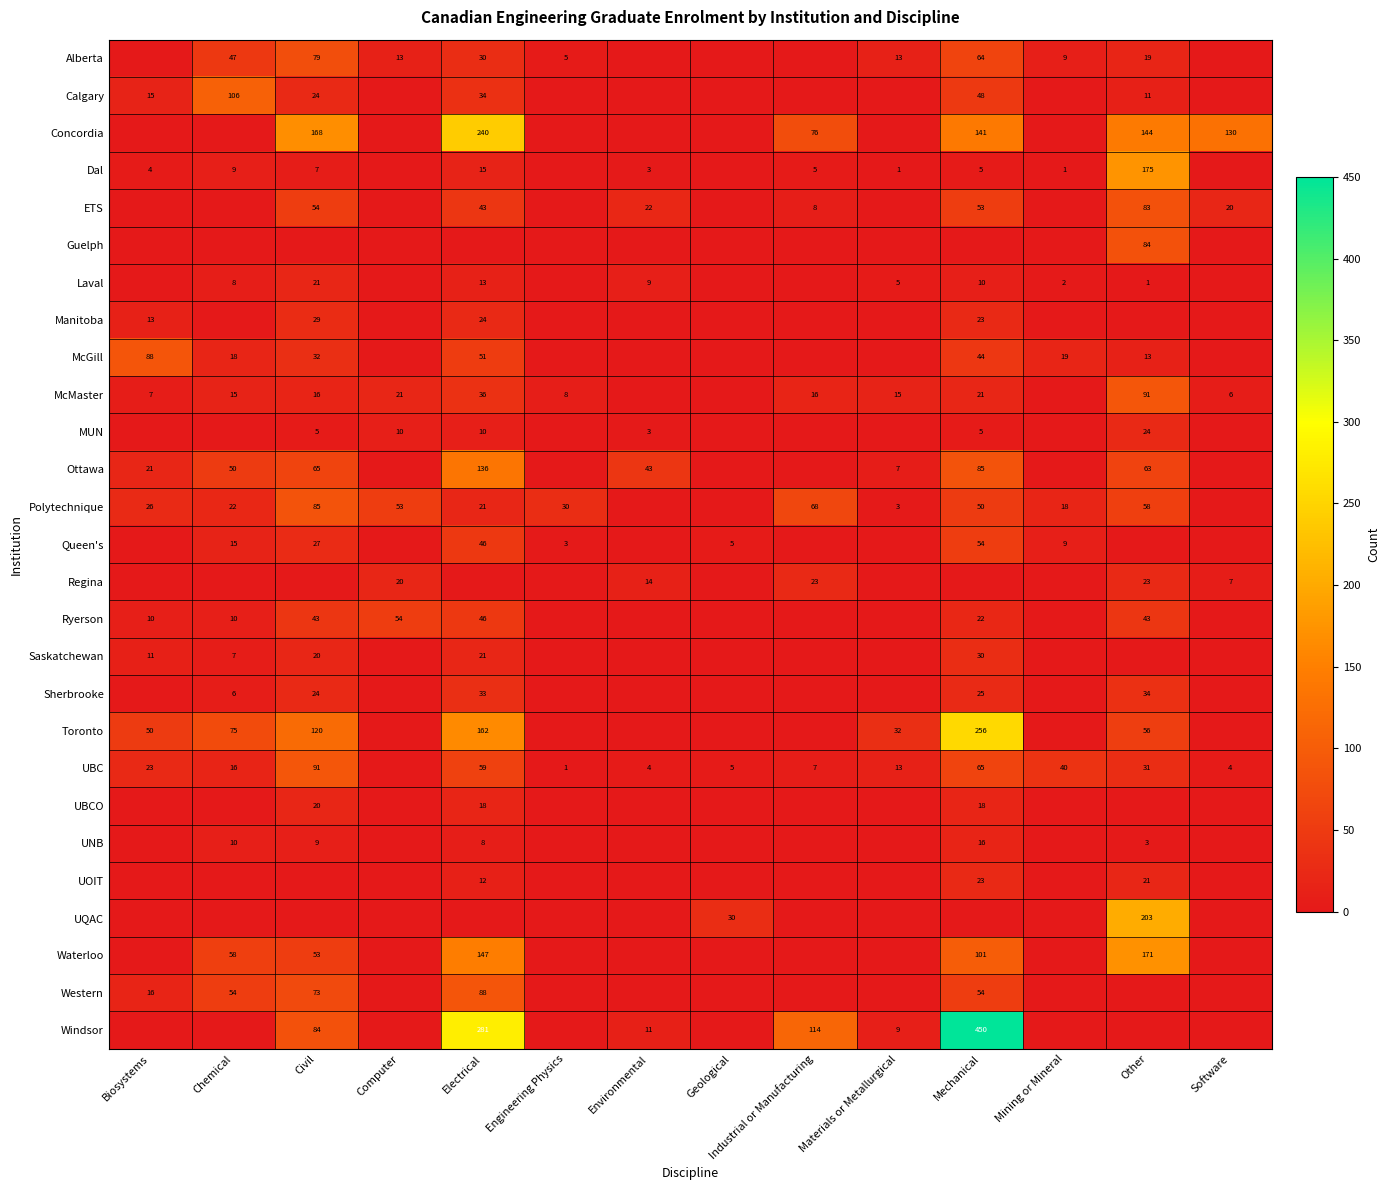

The Polytechnique series shows 35 at Electrical. True or false?

False